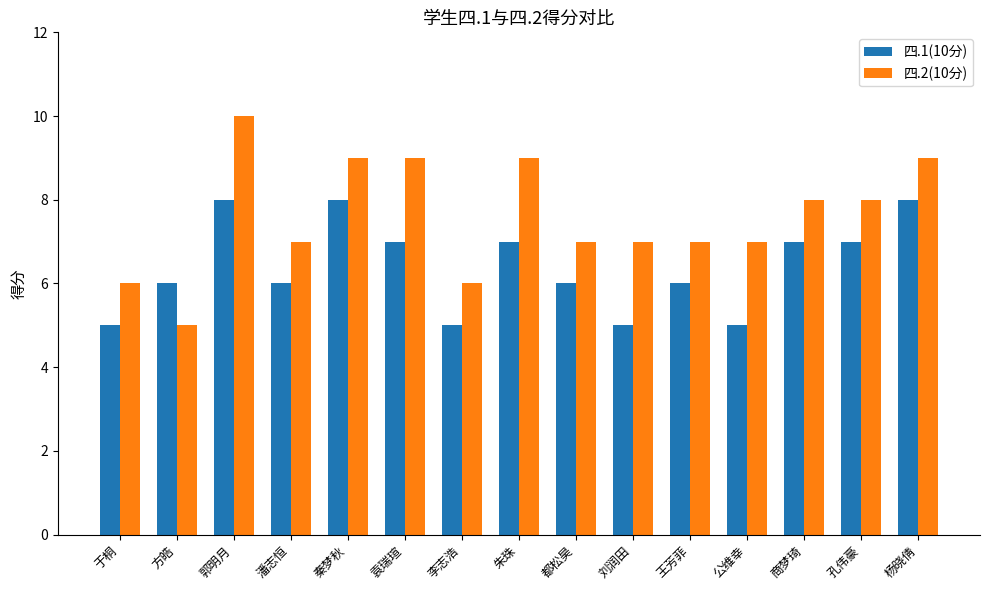

List the series in order of their overall mean, lowest first.

四.1(10分), 四.2(10分)